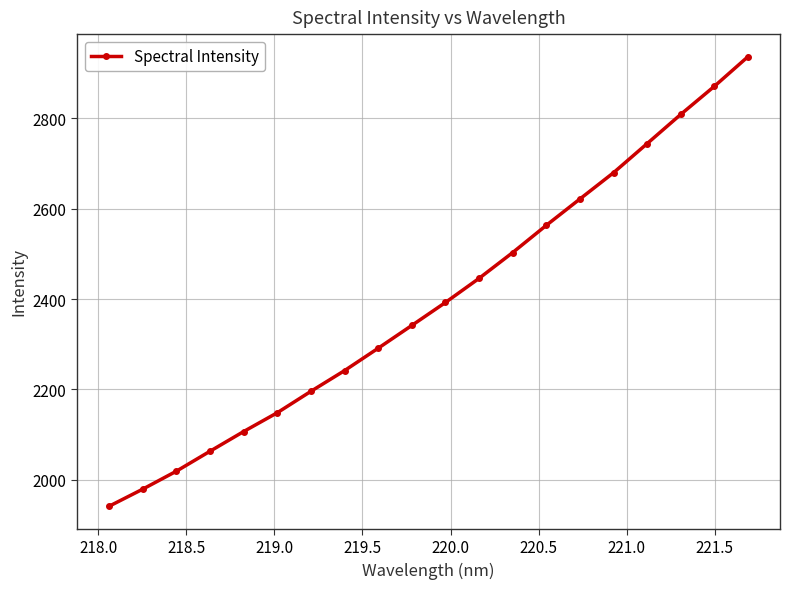

Reading right to left, list all the values displayed in this chart.

2936.0	2870.5	2808.3	2743.8	2679.4	2621.3	2563.0	2502.7	2445.7	2392.3	2341.5	2291.1	2241.6	2195.8	2148.5	2106.8	2063.2	2019.1	1979.4	1941.6